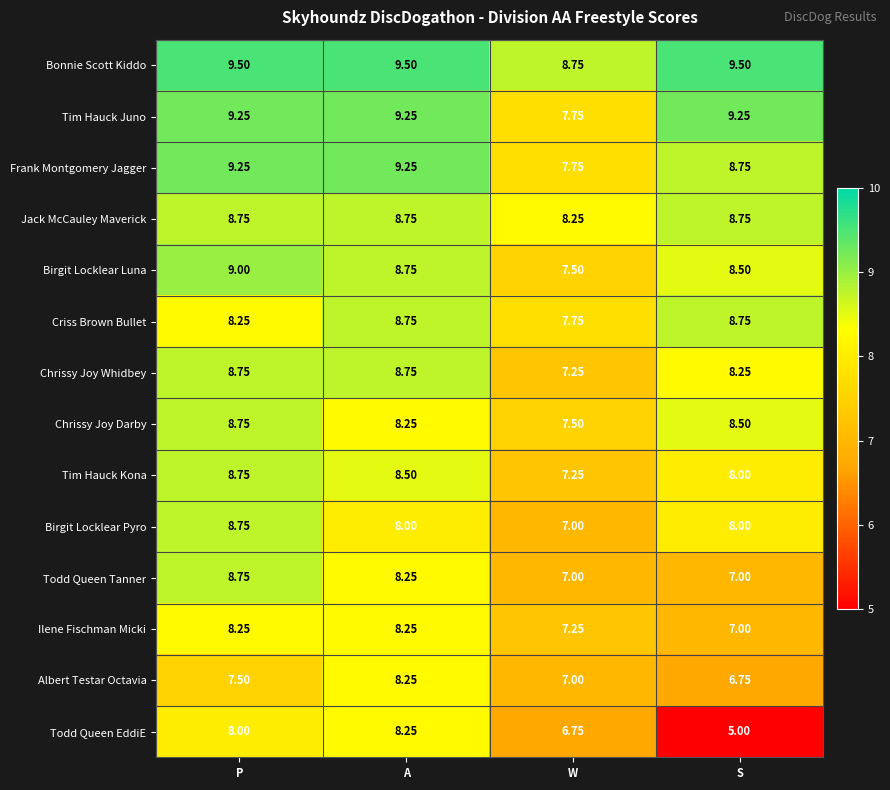

At which category does the chart reach its minimum across all series?

S